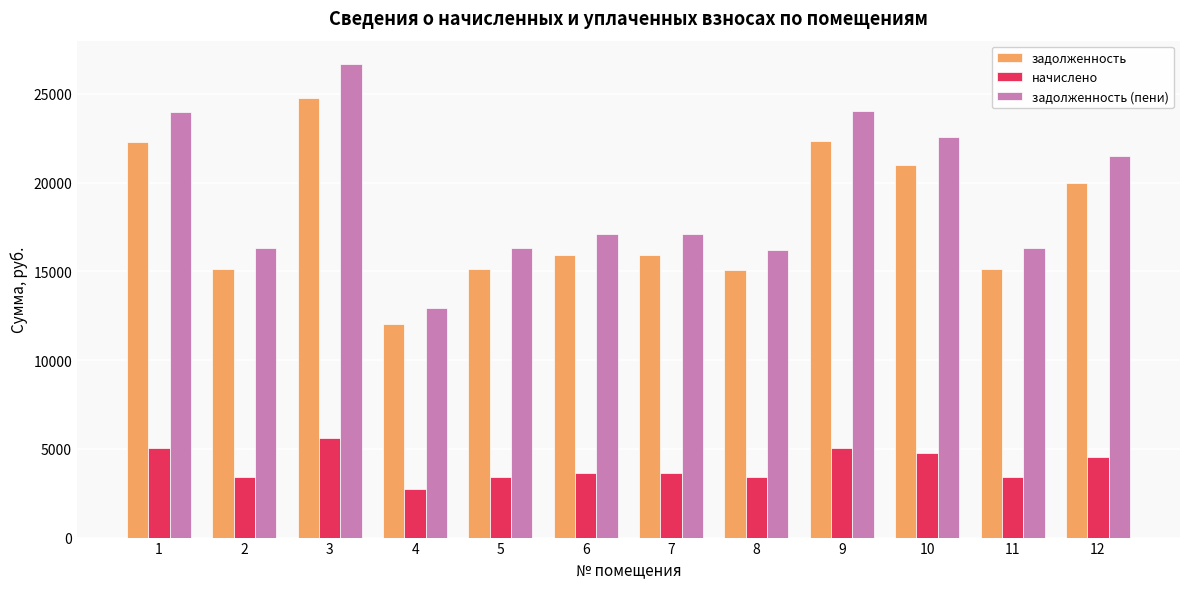

Rank the series by their maximum value, from highest to lowest.

задолженность (пени), задолженность, начислено